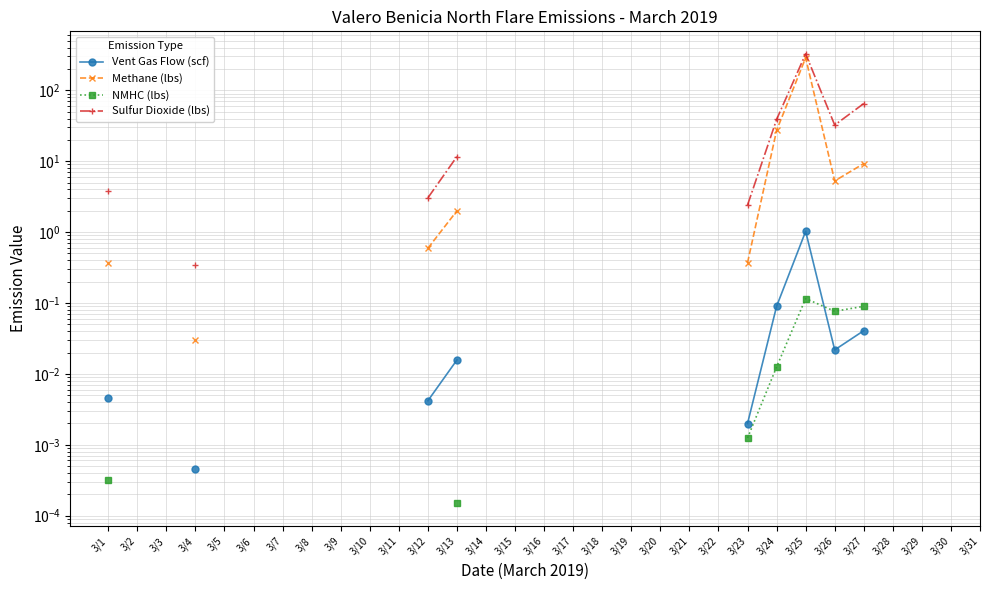

After their last crossing, which series has the higher values: Vent Gas Flow (scf) or NMHC (lbs)?

NMHC (lbs)